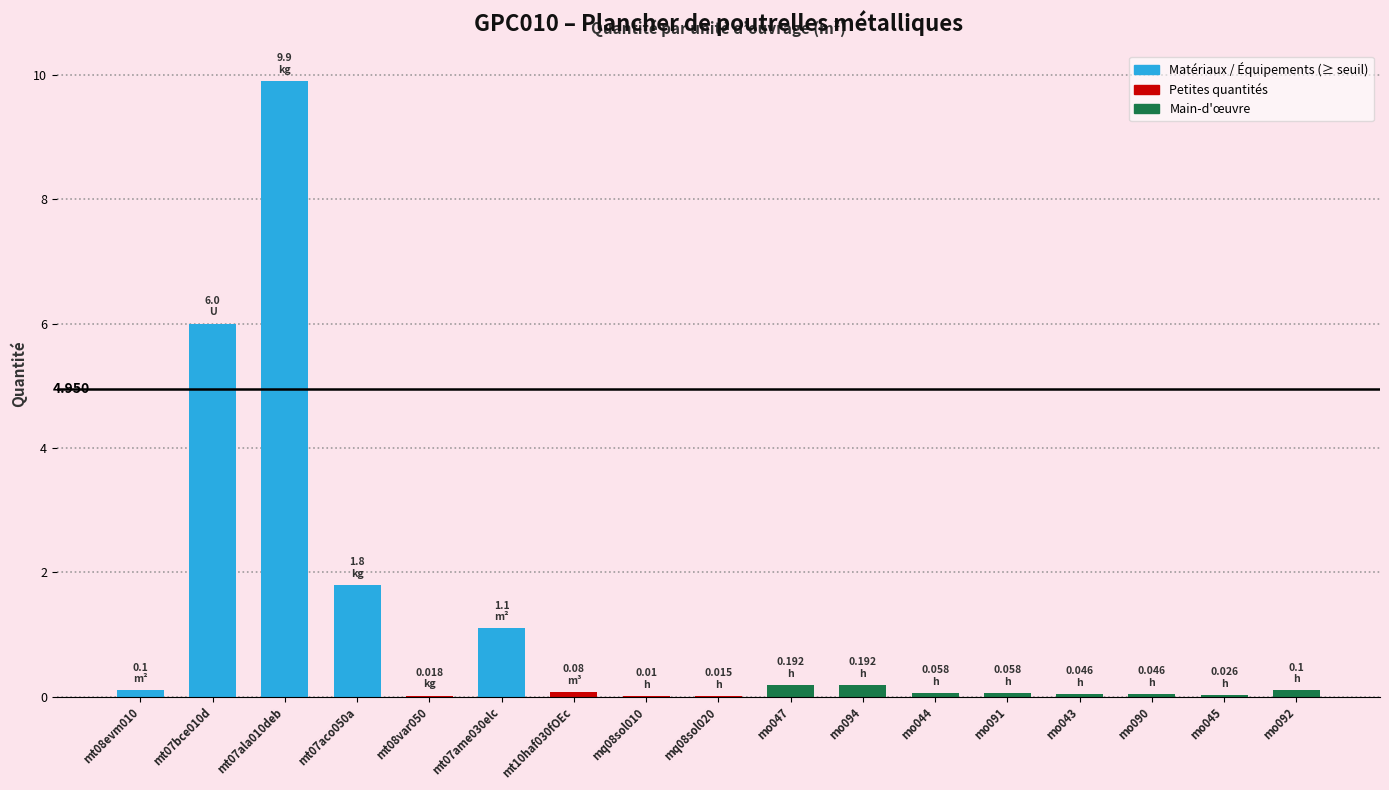

What is the sum of the values at mt07bce010d and mo091?

6.1